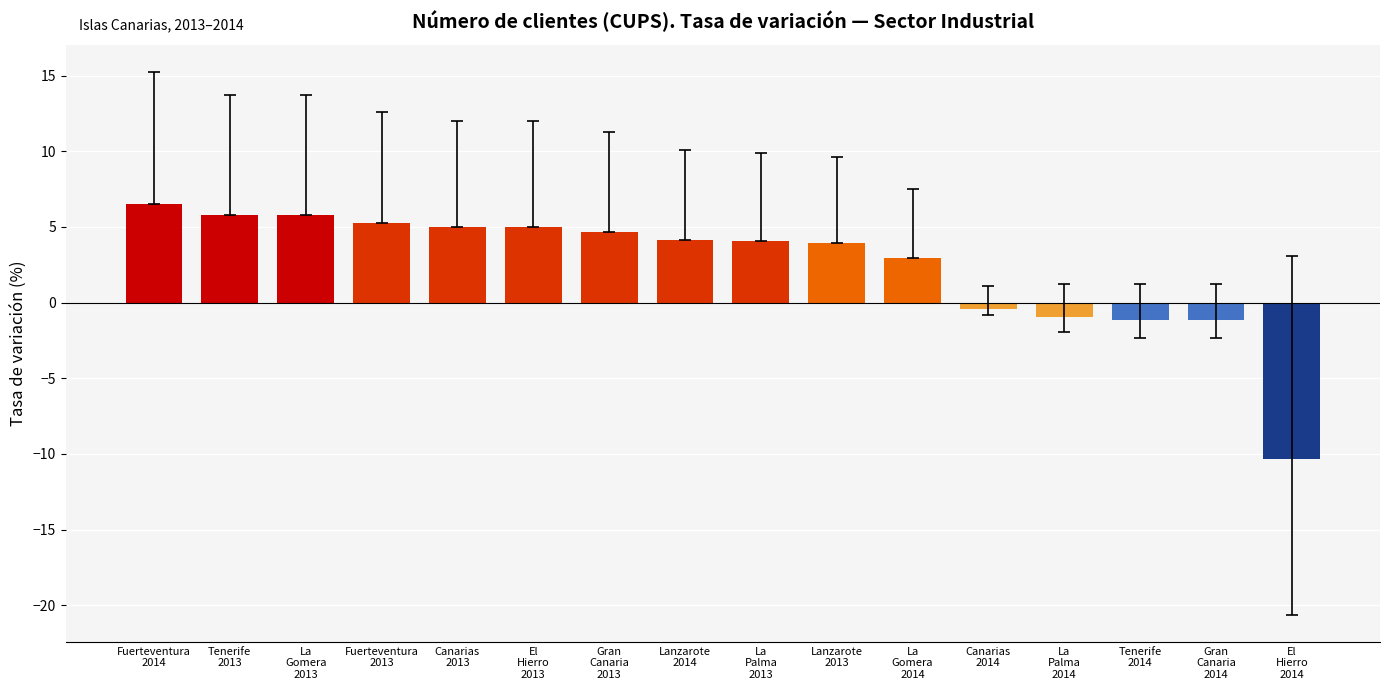

What is the minimum value shown in the chart?

-10.3